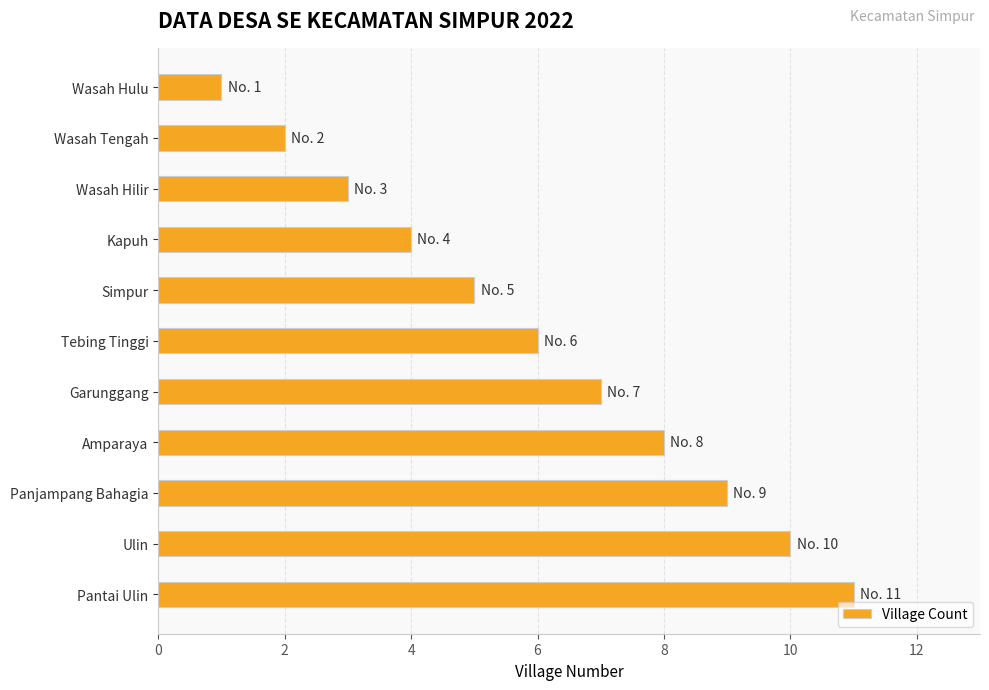

Does the chart contain any negative values?

No